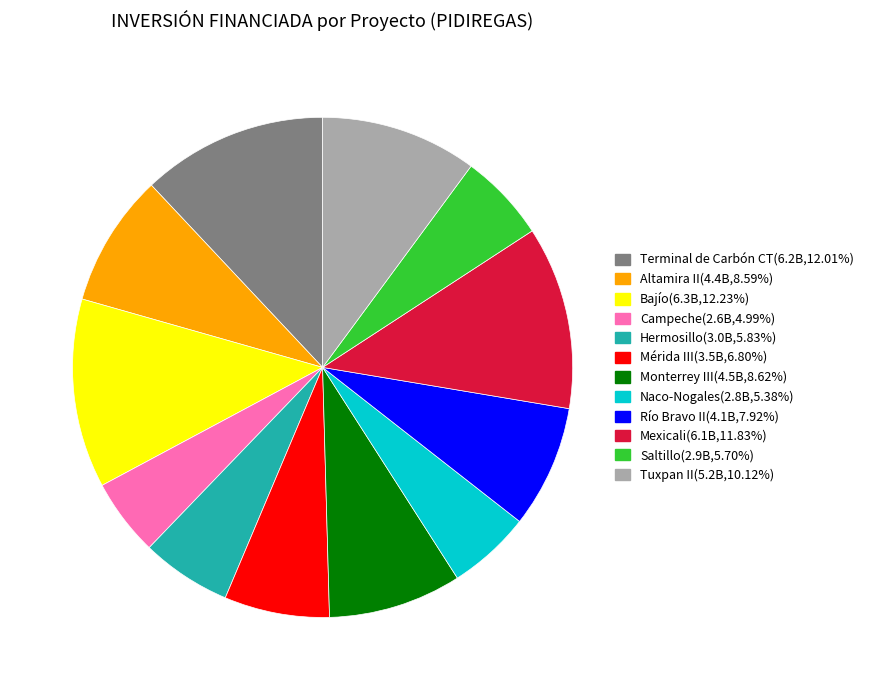

Does any single category account for the majority?

No